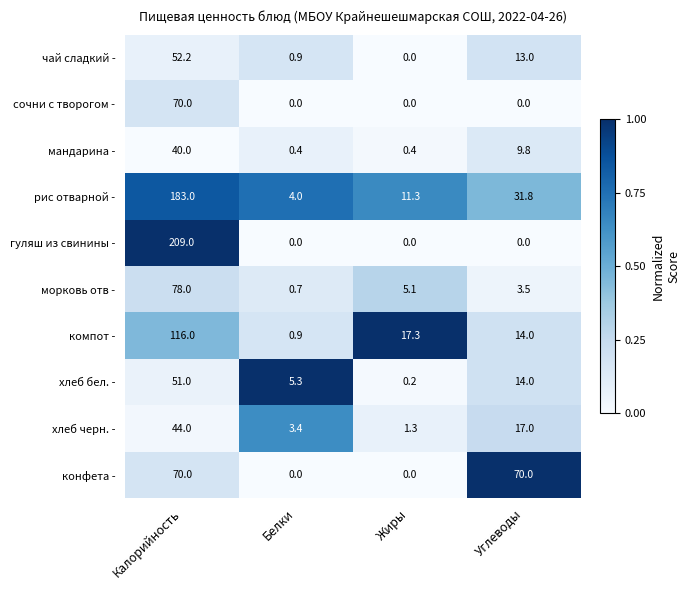

Which series changed the most between Калорийность and Жиры?

гуляш из свинины -